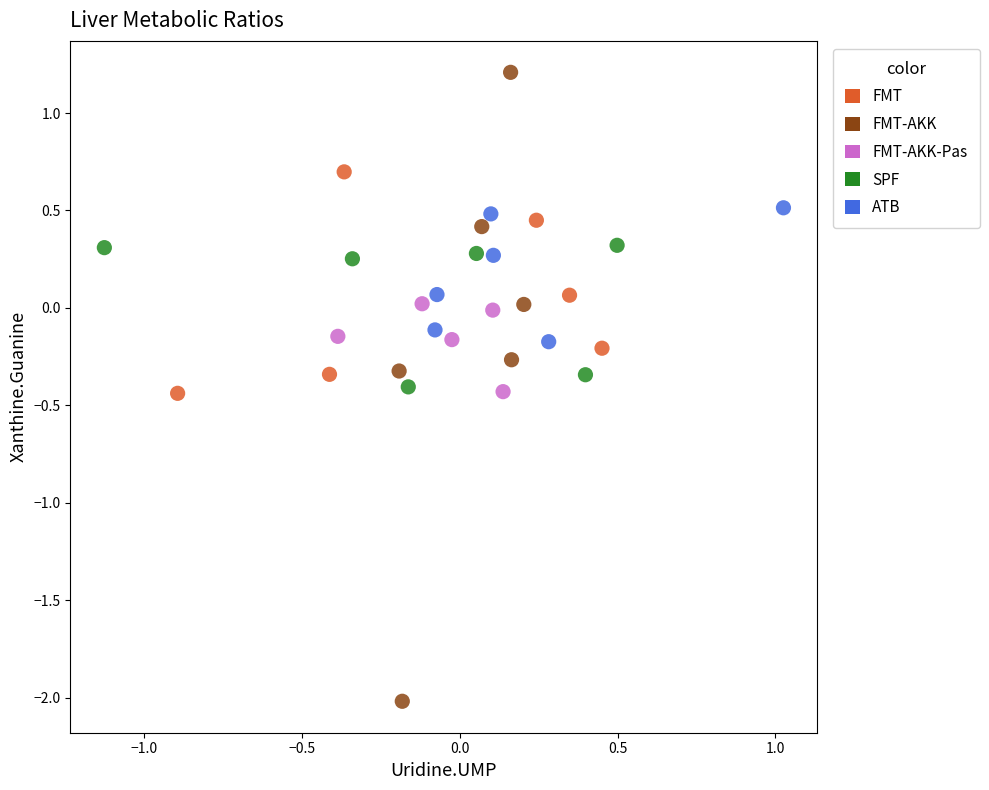

What are all the series names shown in the legend?

FMT, FMT-AKK, FMT-AKK-Pas, SPF, ATB